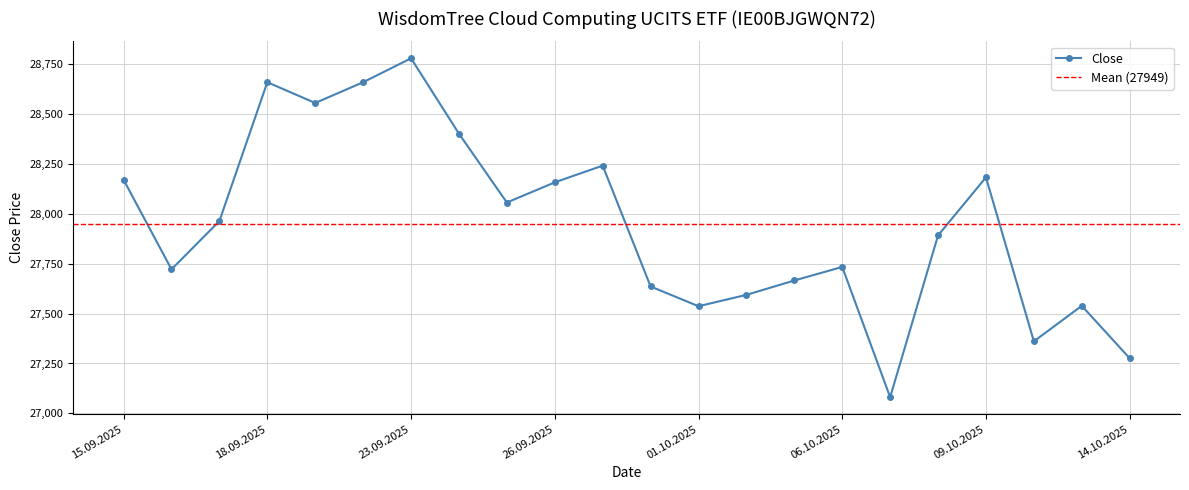

What is the minimum value shown in the chart?

27081